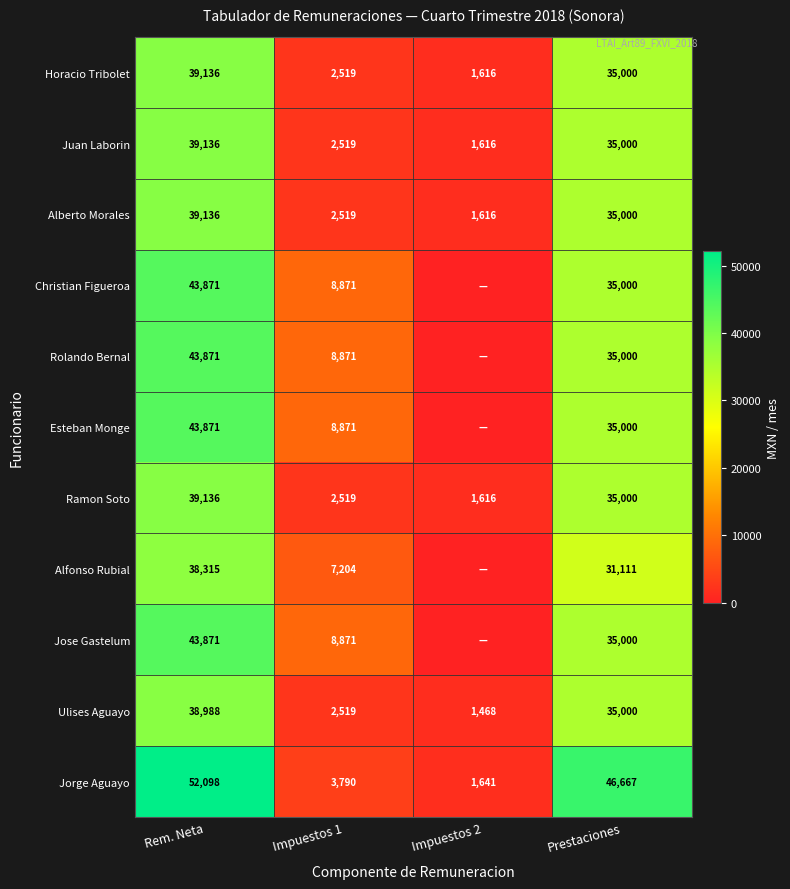

Rank the categories by Ulises Aguayo value from lowest to highest.

Impuestos 2, Impuestos 1, Prestaciones, Rem. Neta